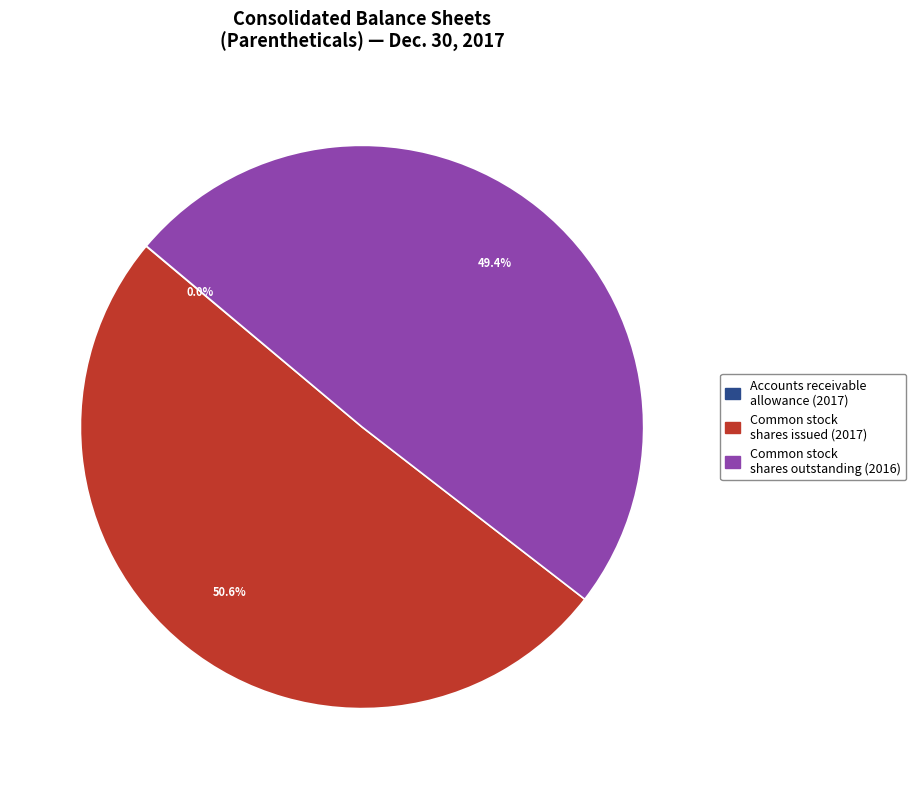

Is there a majority slice in this chart?

Yes